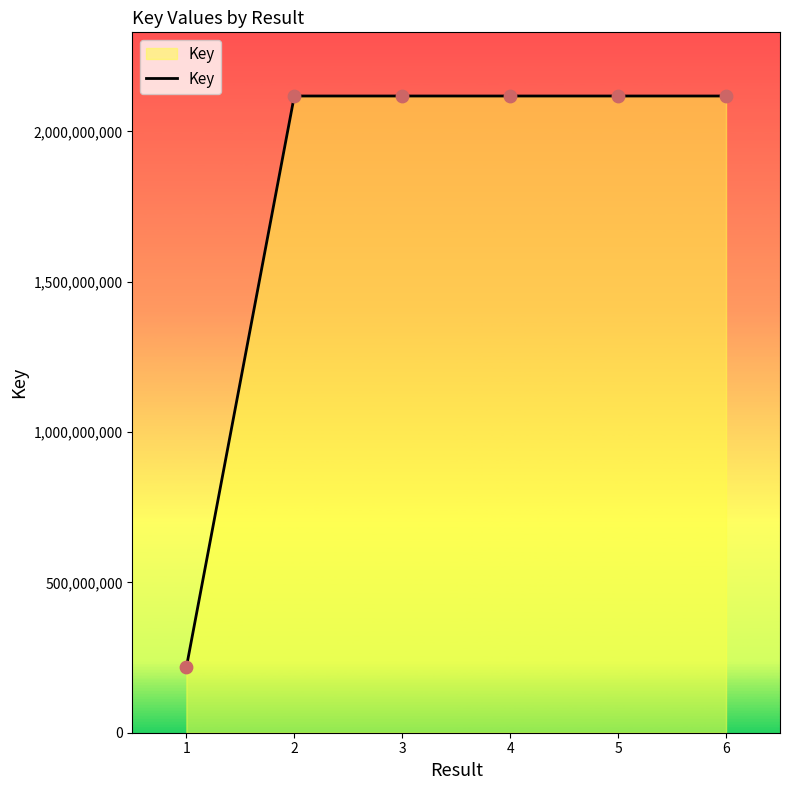

What is the ratio of the value at 6 to the value at 5?

1.0